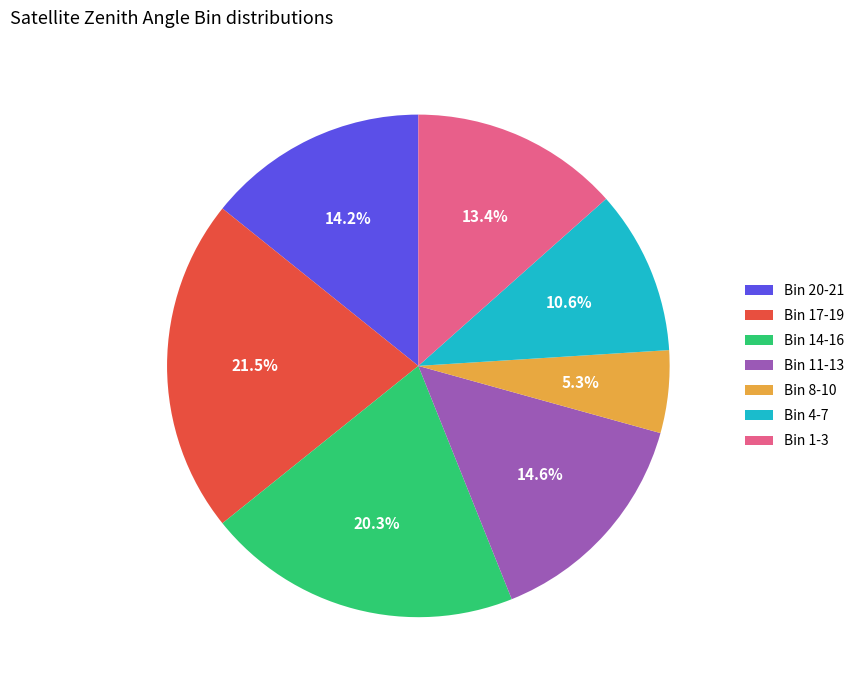

To the nearest percent, what is the average slice percentage?

14%